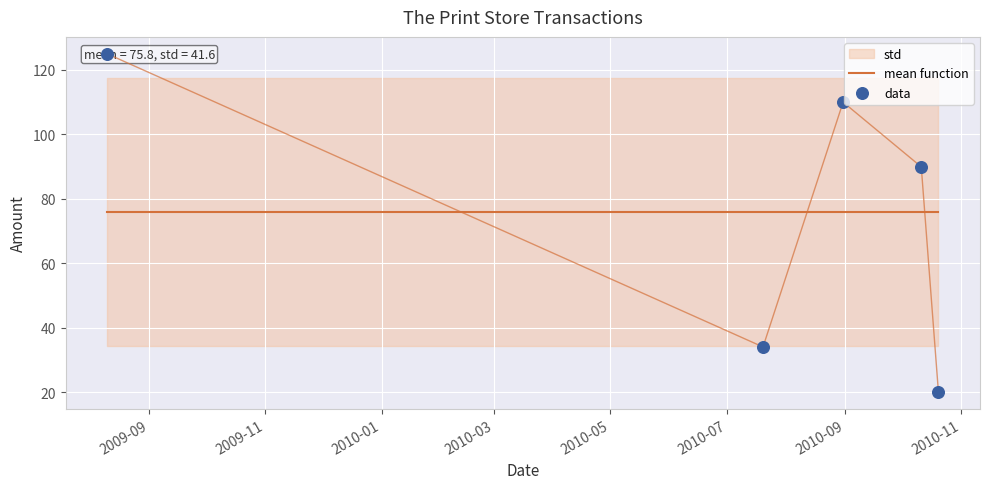

Is the value of mean function at 2010-01 greater than the value of data at 2010-01?

No